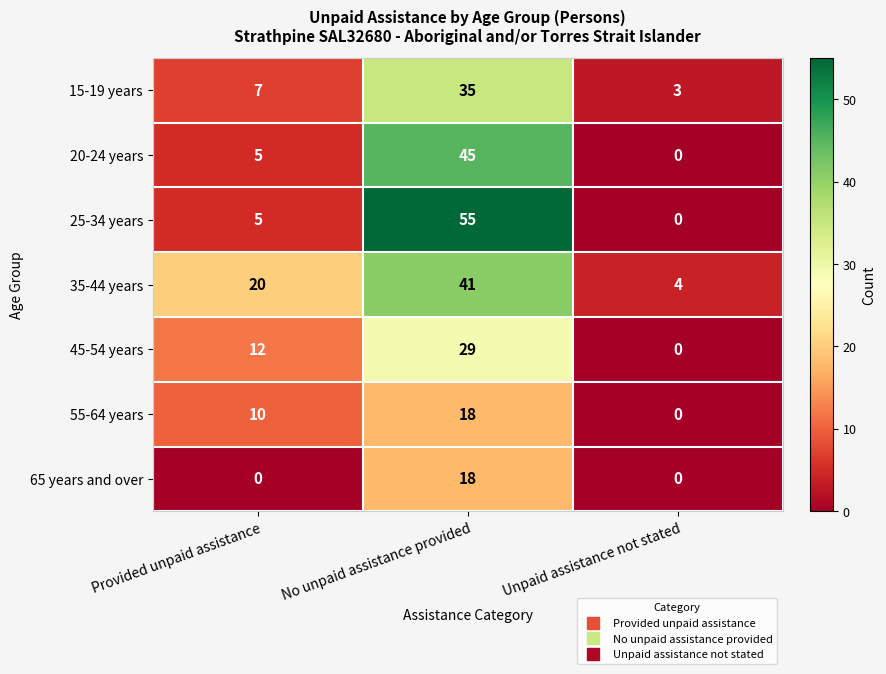

Which category has the highest value across all series?

No unpaid assistance provided